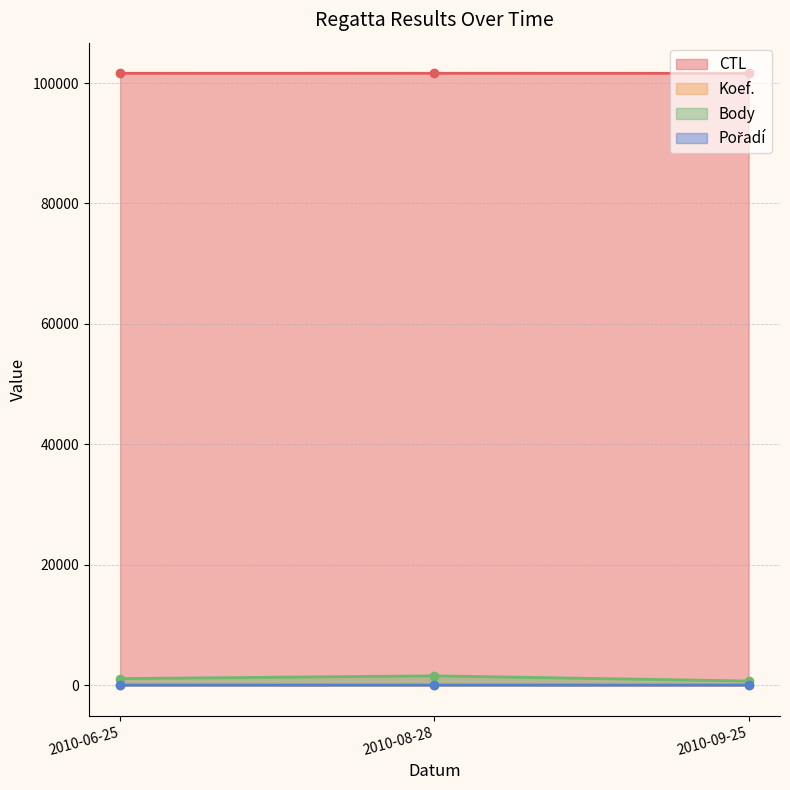

At which label does Body first exceed 1081?

2010-08-28